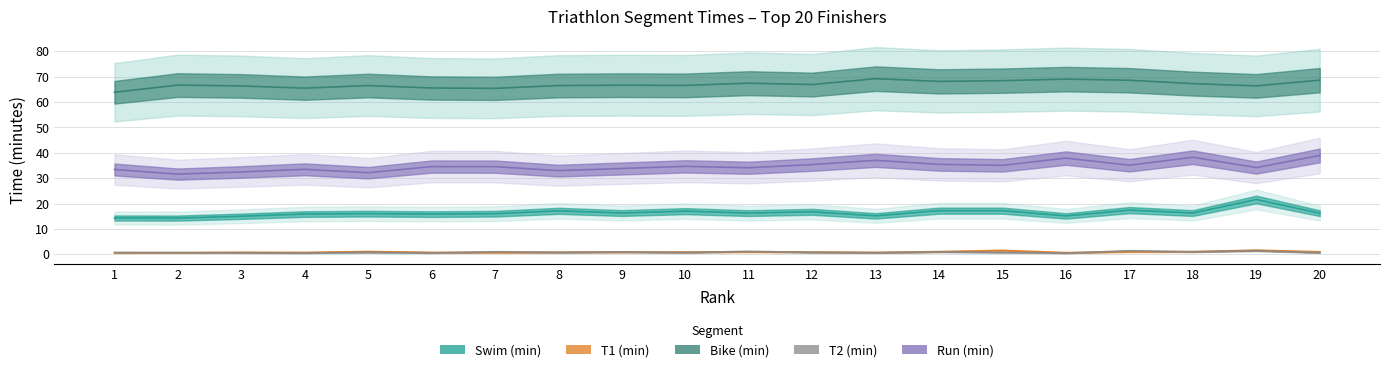

Which category has the lowest value across all series?

16